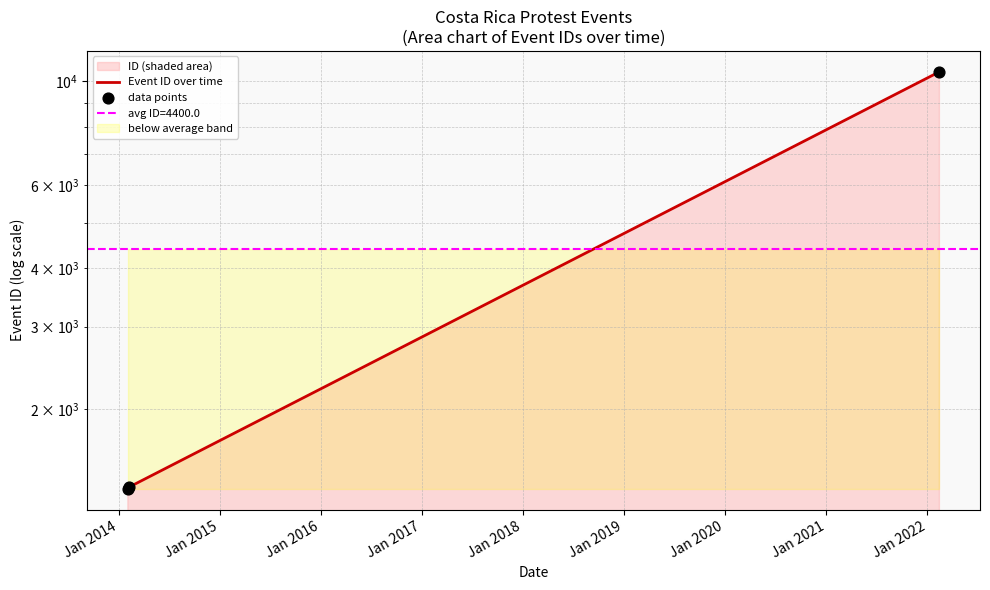

At how many categories does at least one series exceed 2943?

1